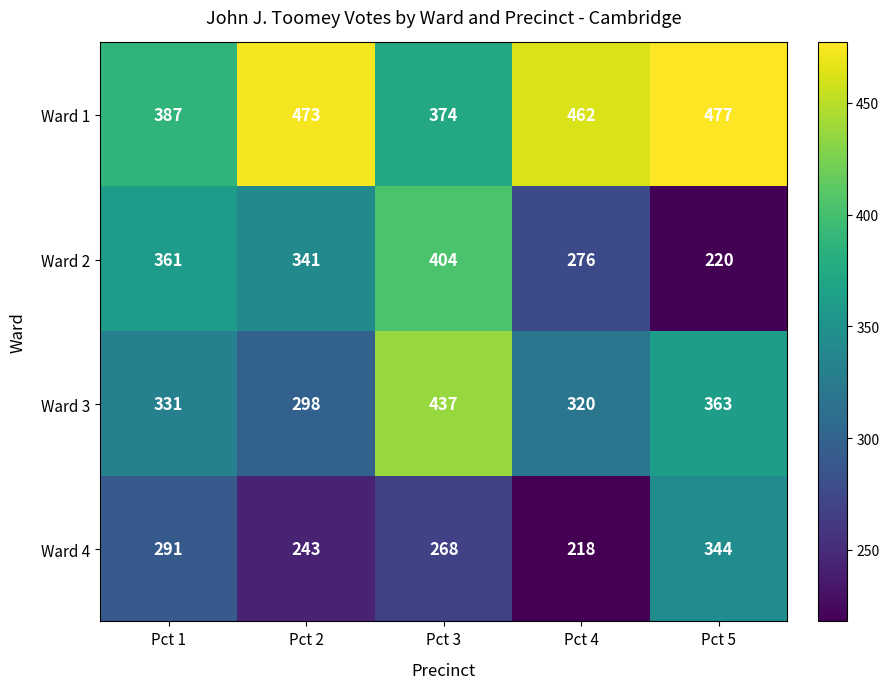

Where is Ward 1 nearest to the value 425?

Pct 4